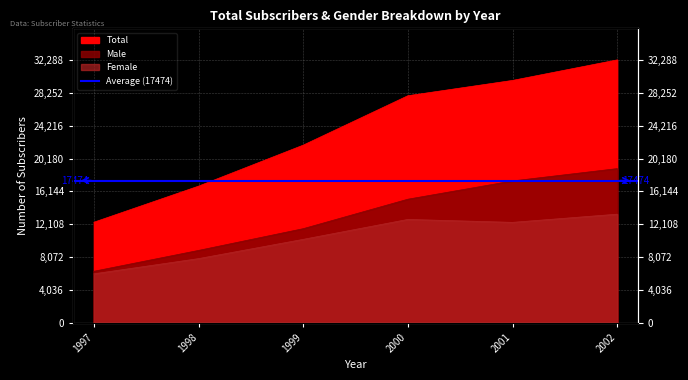

Which has a higher value, 2000 or 1999?

2000